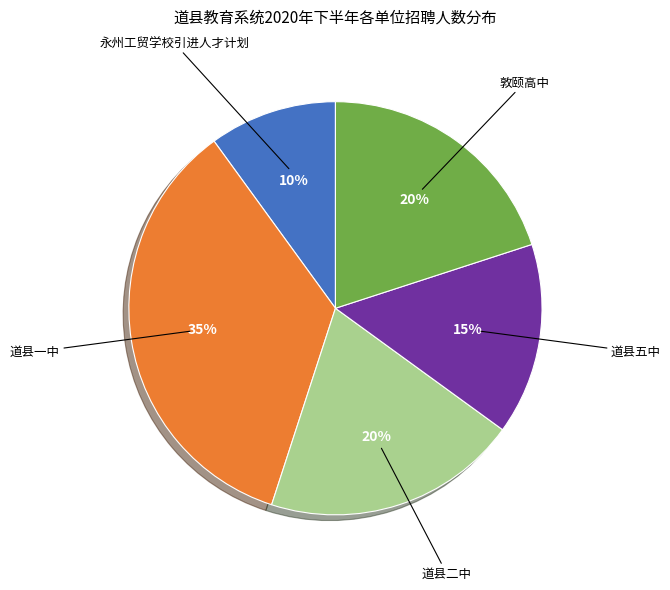

Between 敦颐高中 and 道县五中, which is larger?

敦颐高中